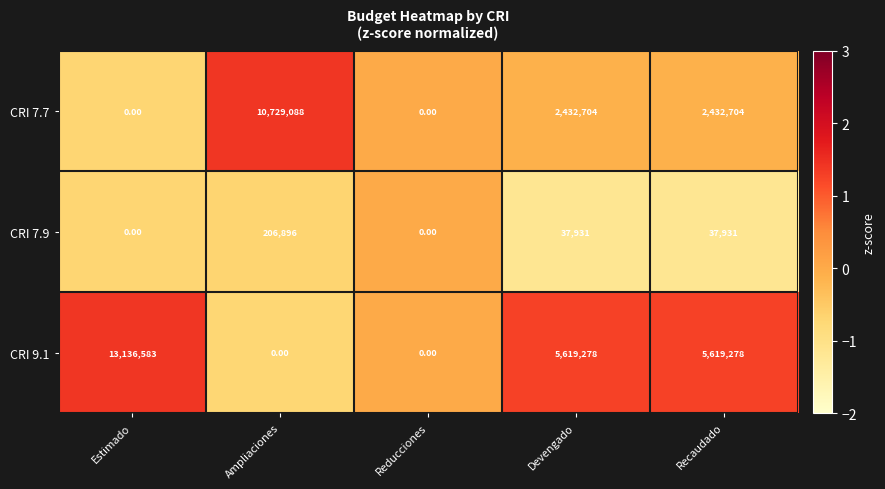

Count the number of data series in this chart.

3